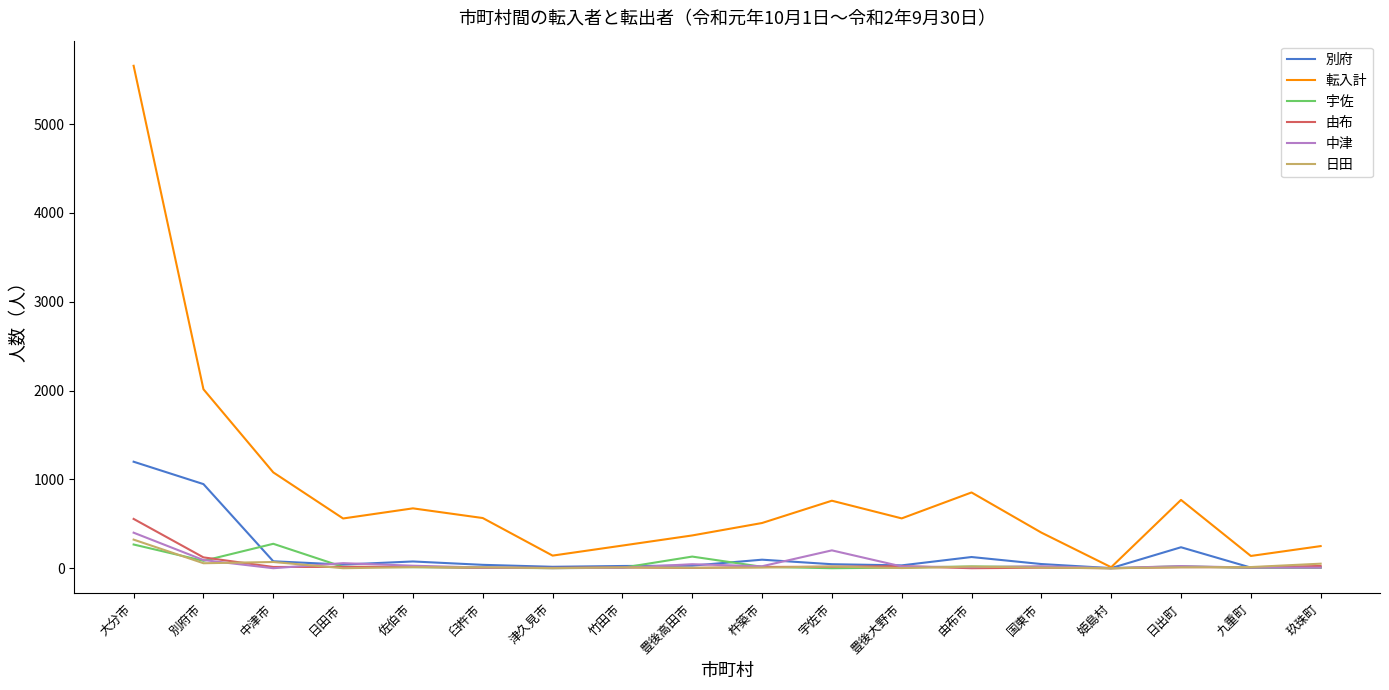

Which series has the largest range (max minus min)?

転入計